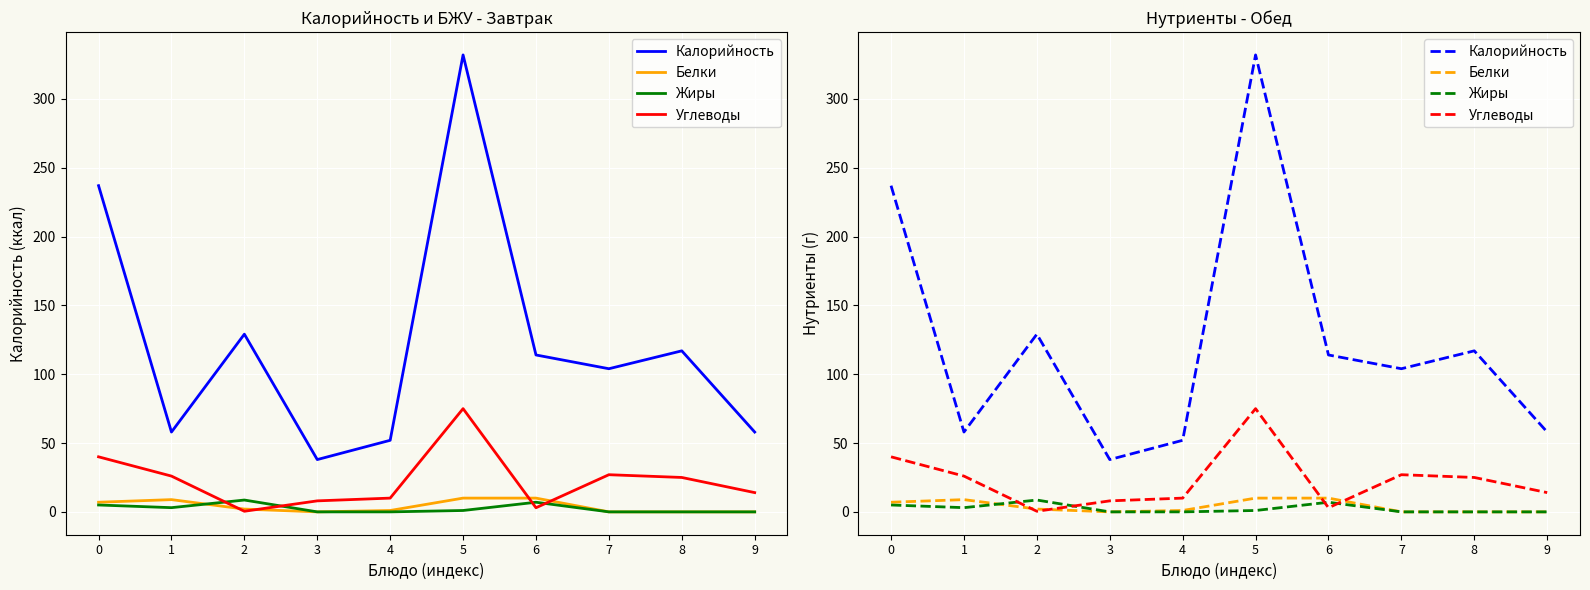

After their last crossing, which series has the higher values: Белки or Углеводы?

Углеводы